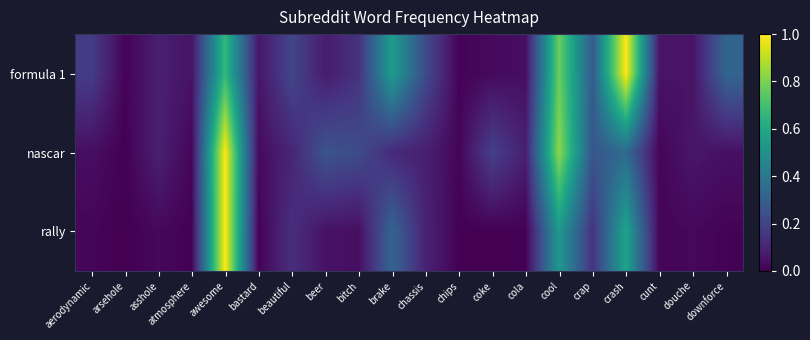

Reading left to right, what are all the values shown in this chart?

formula 1: aerodynamic=0.2	arsehole=0.0	asshole=0.1	atmosphere=0.1	awesome=0.7	bastard=0.1	beautiful=0.2	beer=0.1	bitch=0.1	brake=0.6	chassis=0.2	chips=0.0	coke=0.0	cola=0.0	cool=0.8	crap=0.3	crash=1.0	cunt=0.1	douche=0.1	downforce=0.3
nascar: aerodynamic=0.0	arsehole=0.0	asshole=0.1	atmosphere=0.0	awesome=1.0	bastard=0.0	beautiful=0.1	beer=0.3	bitch=0.2	brake=0.1	chassis=0.1	chips=0.0	coke=0.2	cola=0.1	cool=0.8	crap=0.3	crash=0.3	cunt=0.0	douche=0.1	downforce=0.0
rally: aerodynamic=0.0	arsehole=0.0	asshole=0.0	atmosphere=0.0	awesome=1.0	bastard=0.0	beautiful=0.1	beer=0.0	bitch=0.0	brake=0.3	chassis=0.1	chips=0.0	coke=0.0	cola=0.0	cool=0.5	crap=0.1	crash=0.6	cunt=0.0	douche=0.0	downforce=0.0